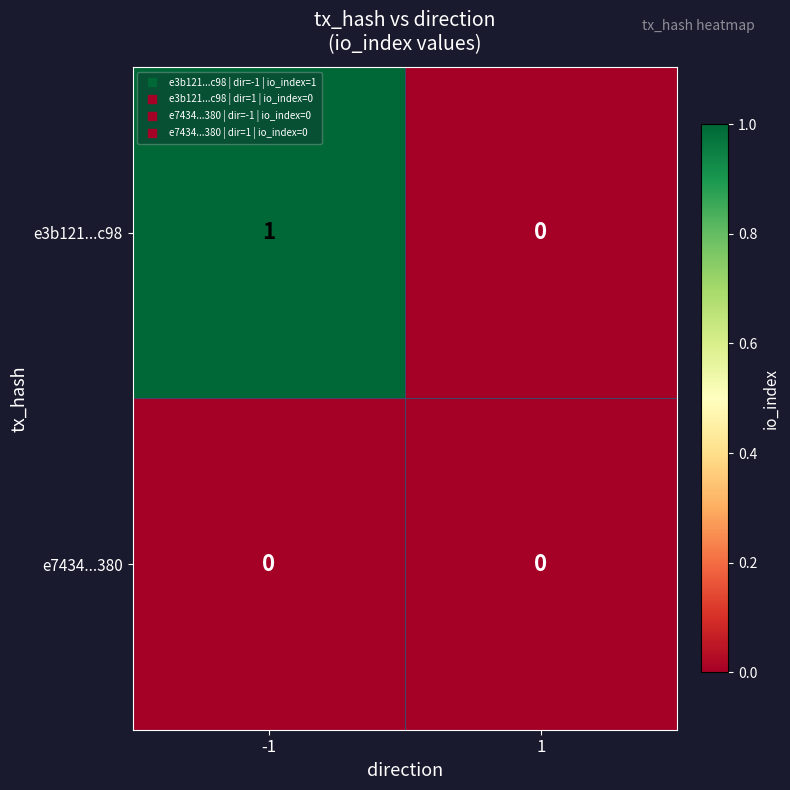

The value of e3b121...c98 at -1 is 0. True or false?

False